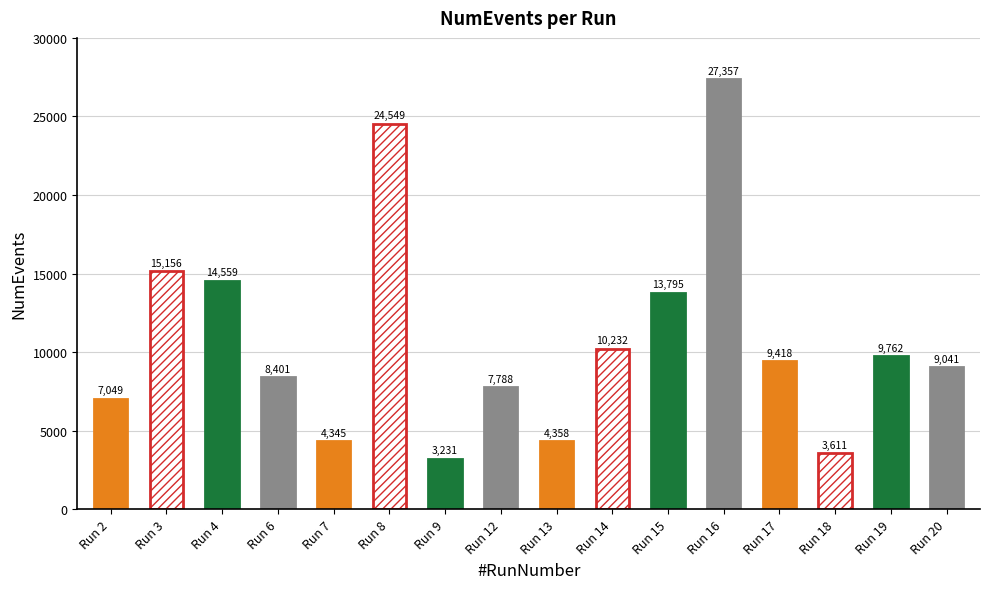

Reading left to right, list all the values displayed in this chart.

2=7049	3=15156	4=14559	6=8401	7=4345	8=24549	9=3231	12=7788	13=4358	14=10232	15=13795	16=27357	17=9418	18=3611	19=9762	20=9041